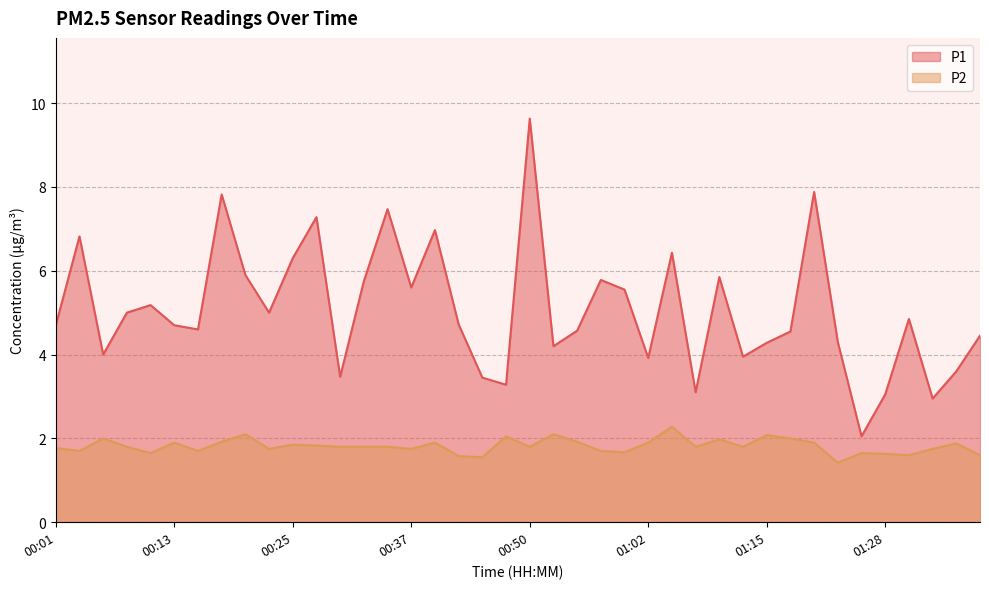

True or false: P2 and P1 intersect in this chart.

False